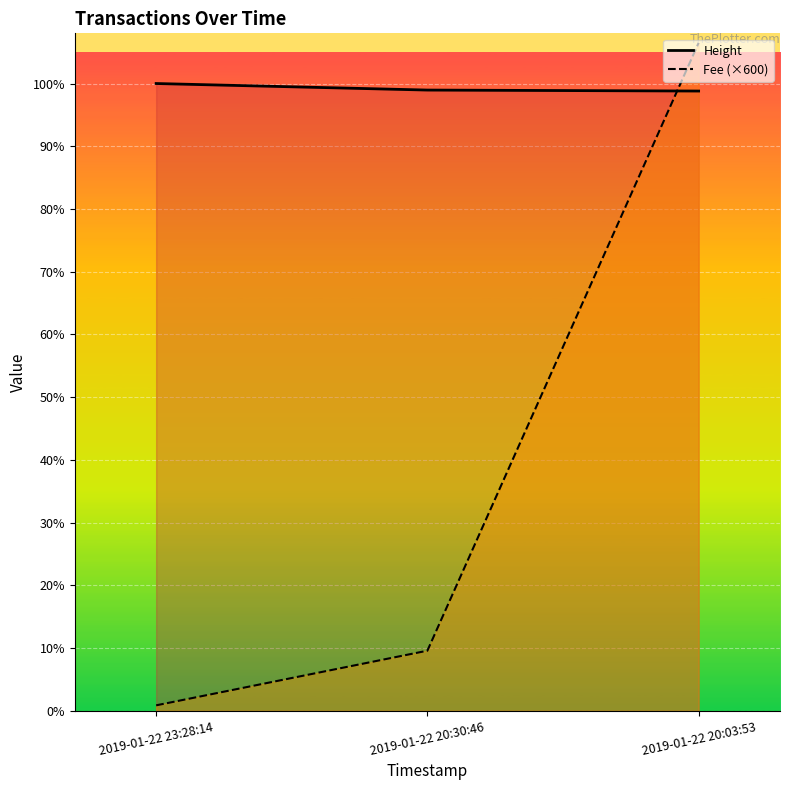

What is the maximum value for Fee (×600)?

4798.1